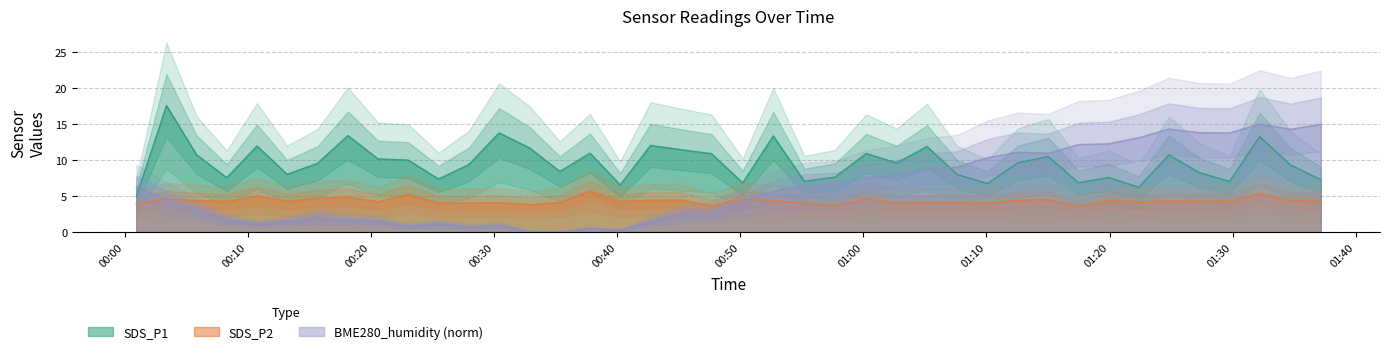

Which series changed the most between 2022/07/01 00:23:02 and 2022/07/01 01:19:55?

BME280_humidity